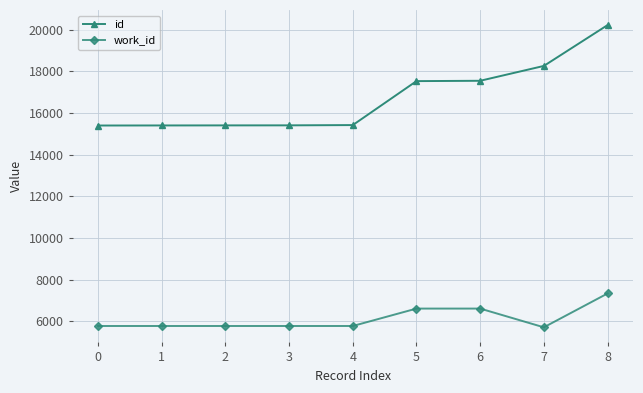

What is the approximate value of work_id at 7, to the nearest 50?

5700